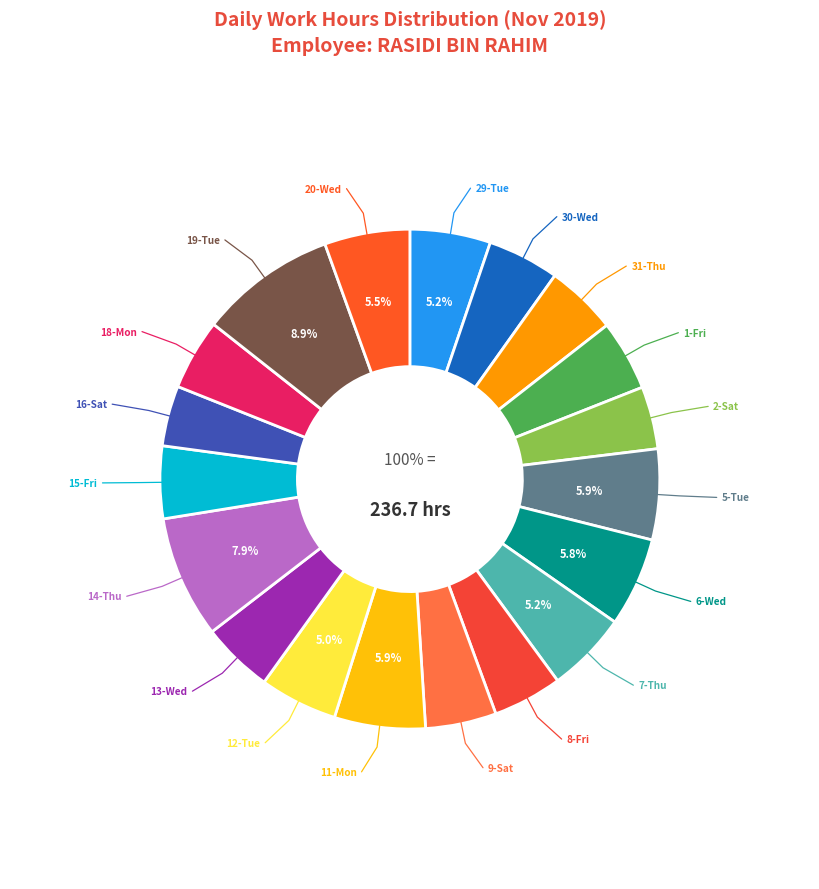

What is the ratio of the value at 6-Wed to the value at 29-Tue?

1.1